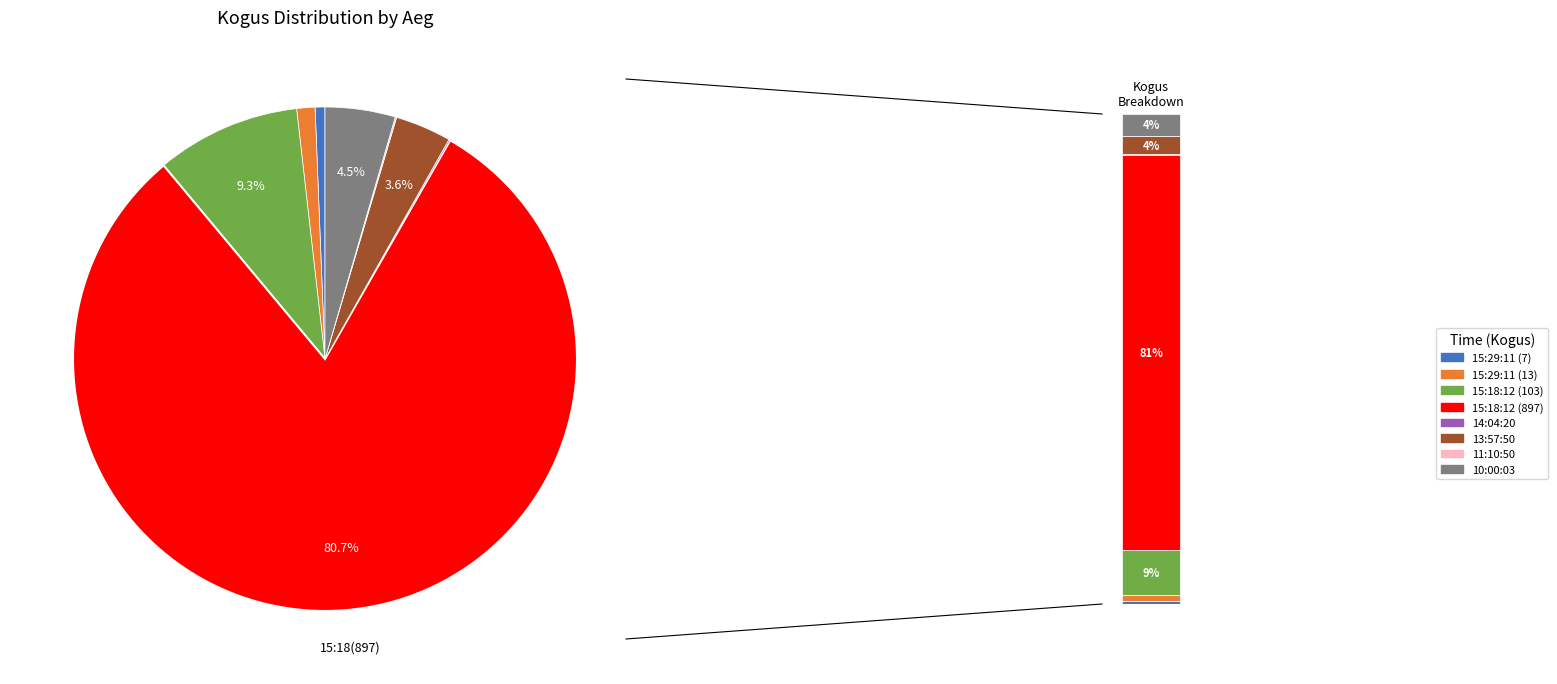

Rank the categories by value from highest to lowest.

15:18:12 (897), 15:18:12 (103), 10:00:03, 13:57:50, 15:29:11 (13), 15:29:11 (7), 14:04:20, 11:10:50